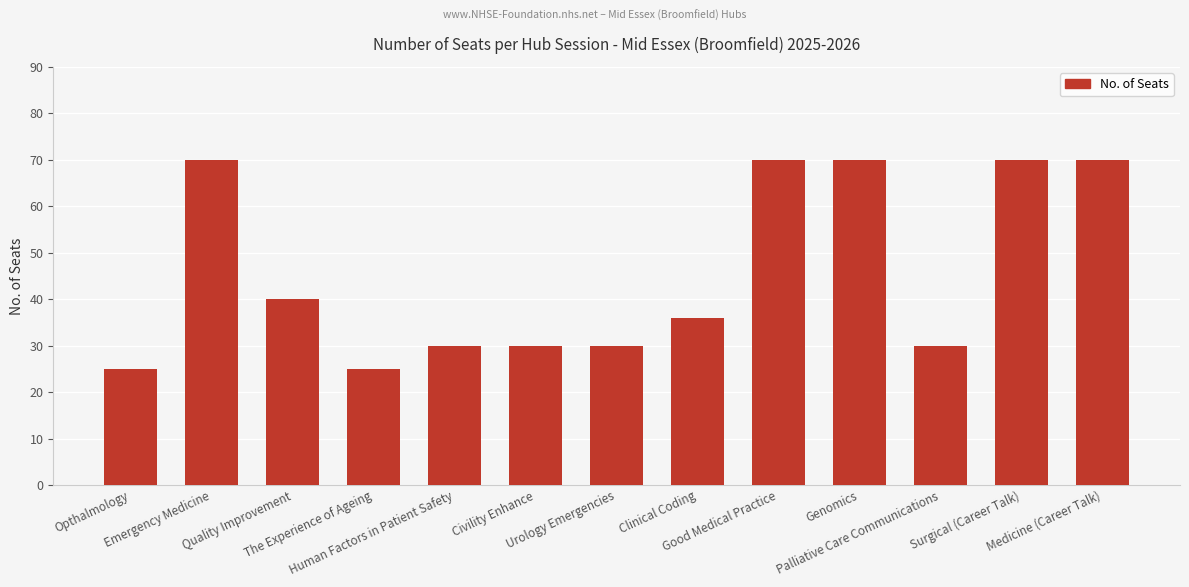

Are the bars horizontal?

No